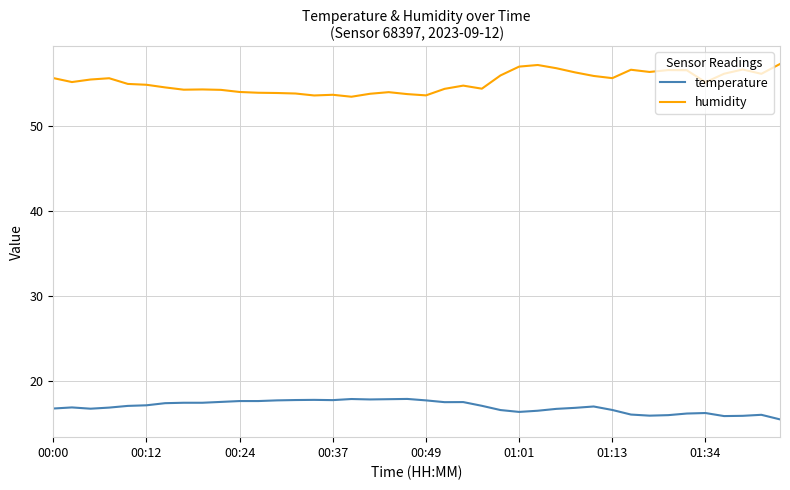

Which series has the largest total across all categories?

humidity